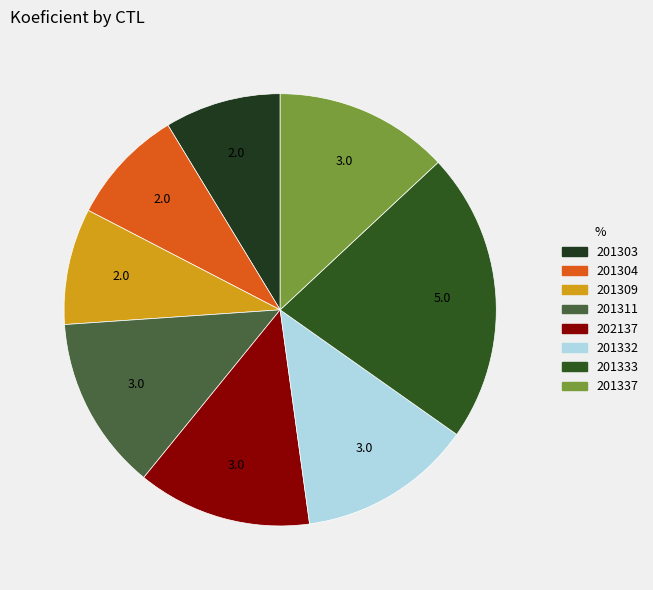

How many slices are in this pie chart?

8